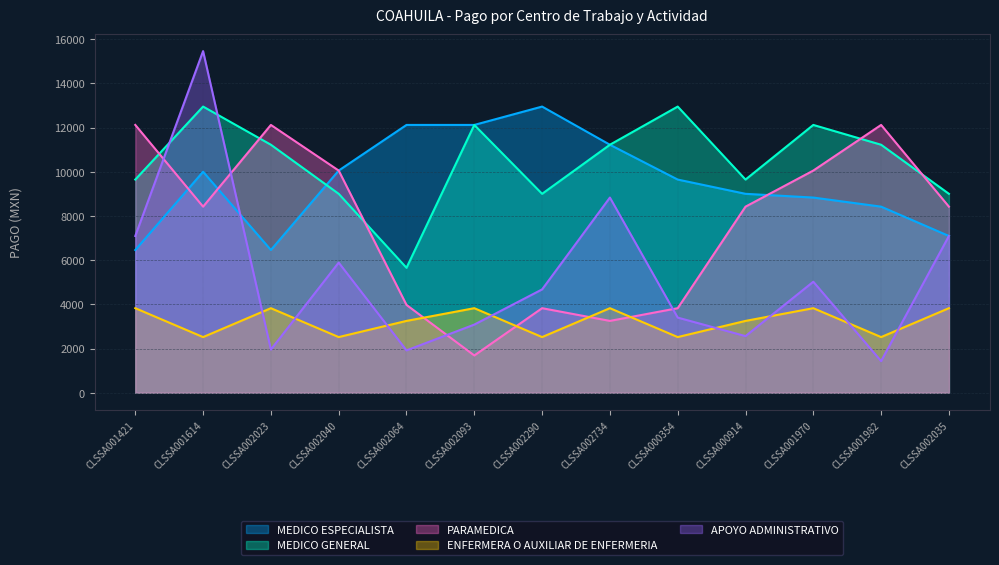

What is the difference between the highest and lowest values at CLSSA002734?

7972.4